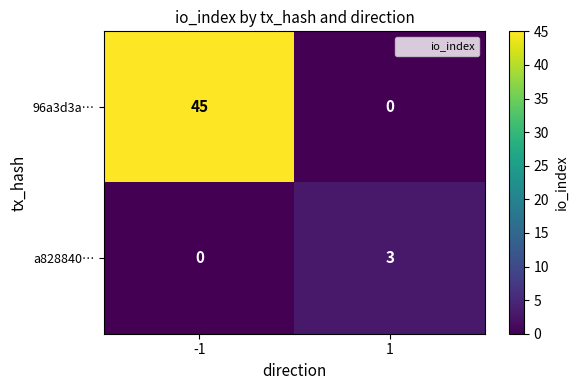

Which series has the largest total across all categories?

96a3d3a…